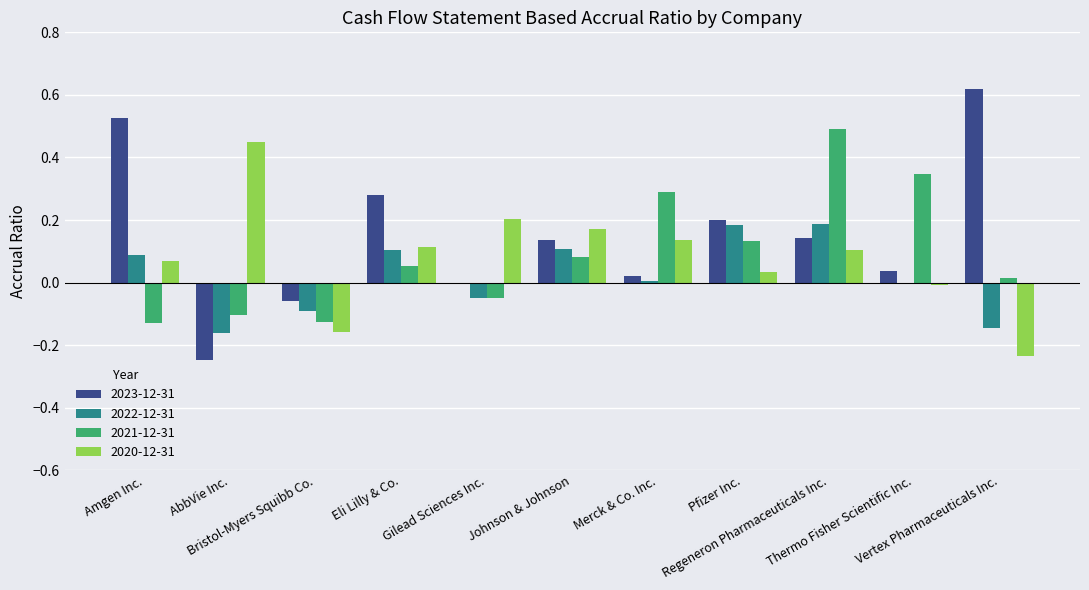

What is the sum of all 2020-12-31 values?

0.9